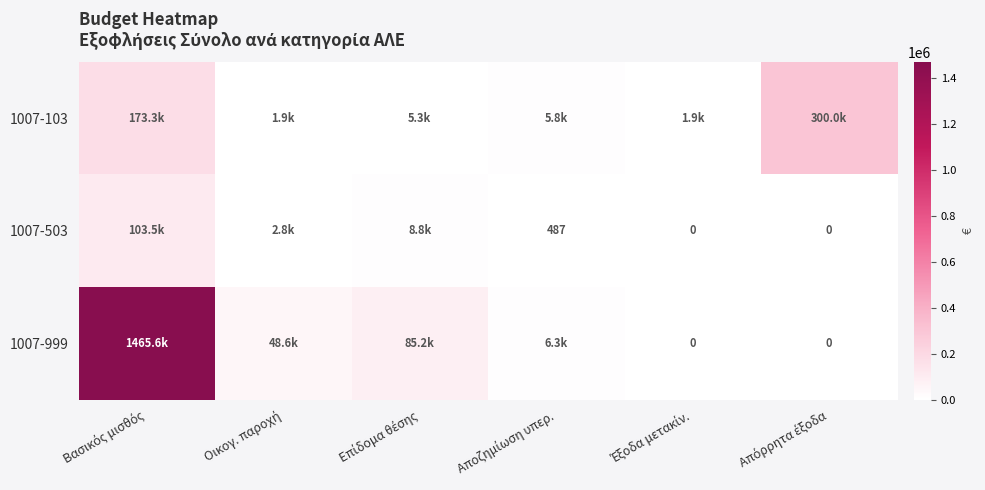

What is the average value of the 1007-999 series?

267616.9